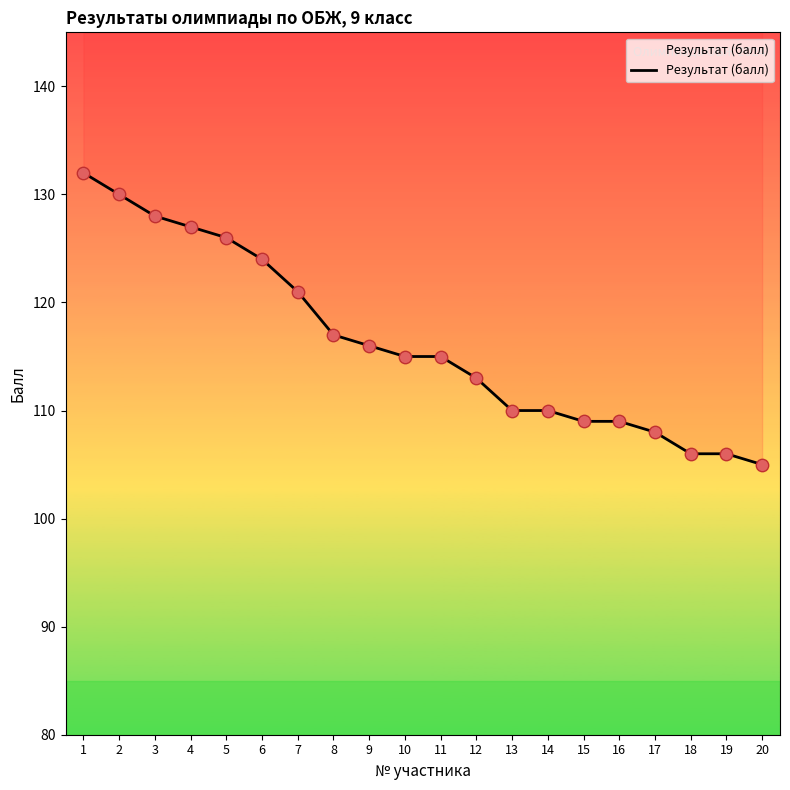

What is the change in value from 5 to 12?

-13